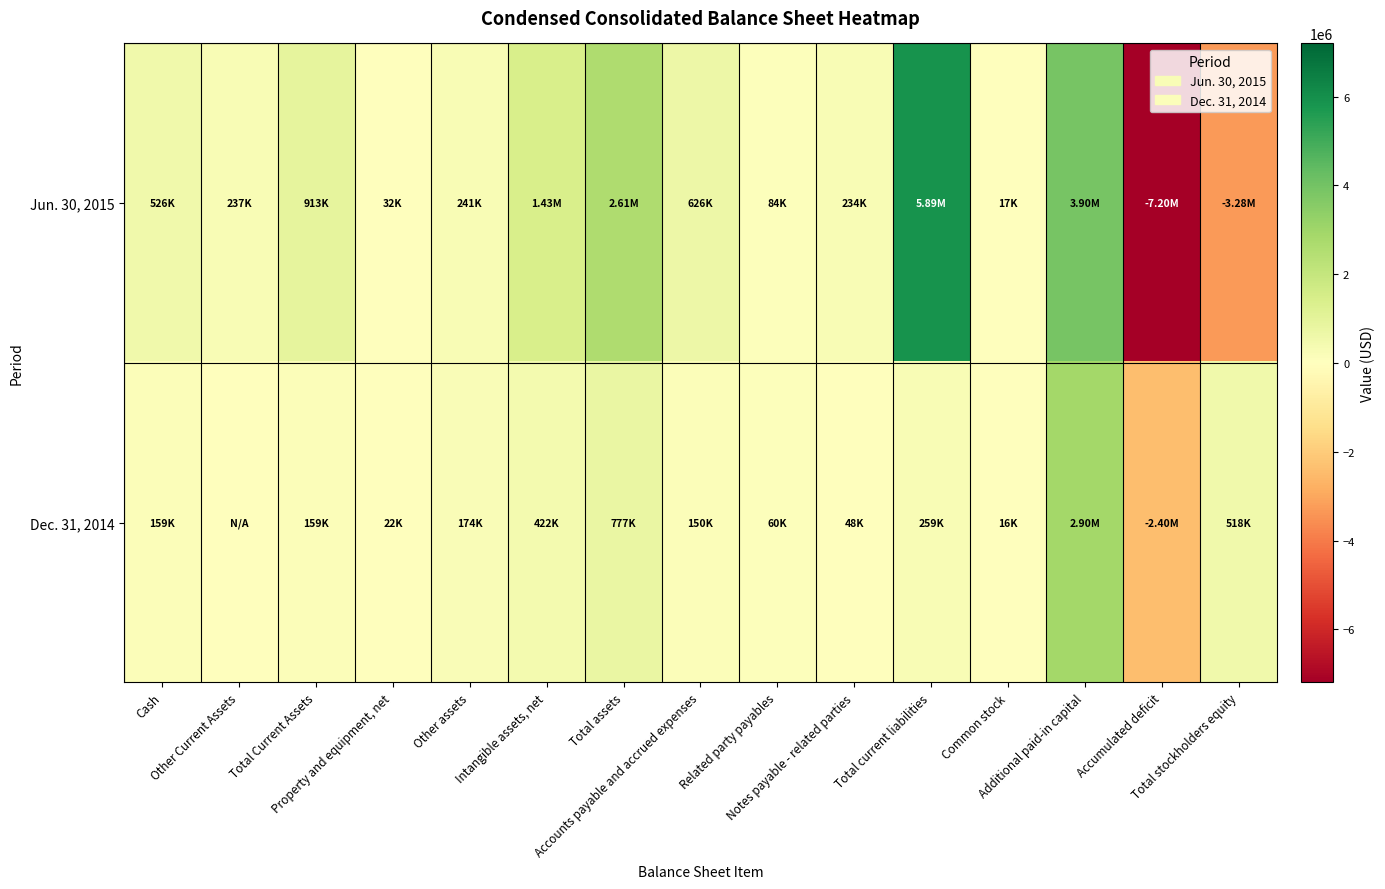

What is the smallest value displayed?

-7195555